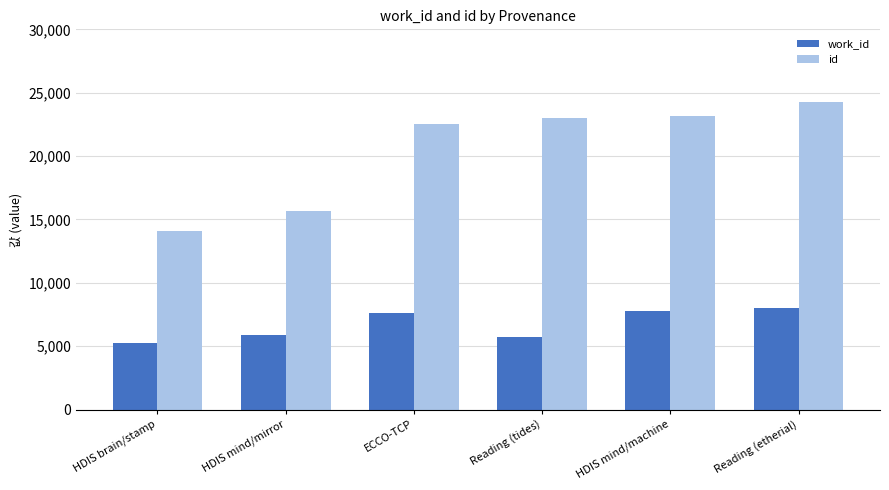

Where is work_id nearest to the value 6604?

HDIS mind/mirror